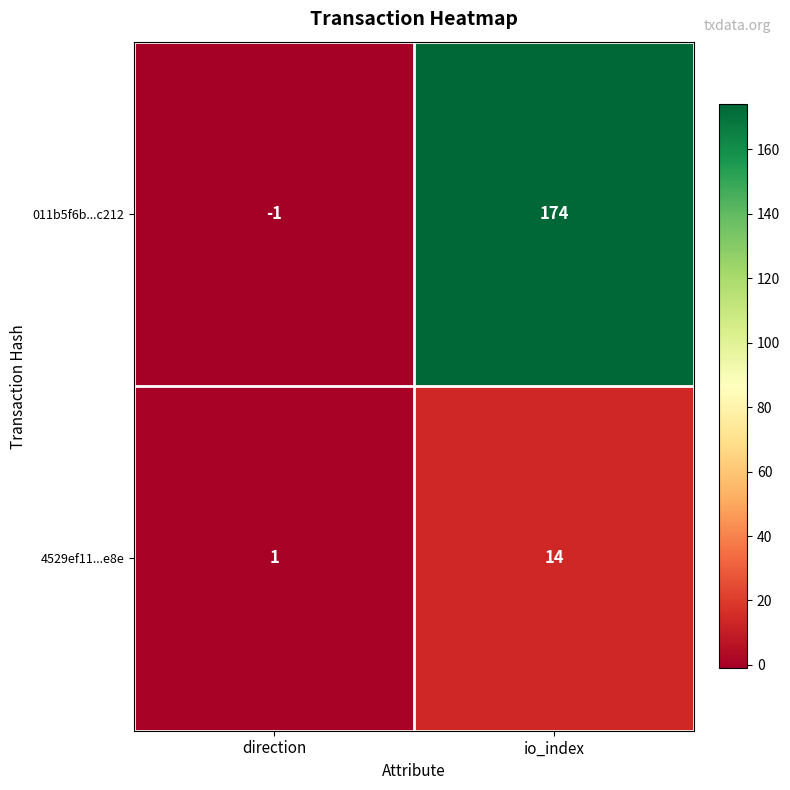

True or false: 4529ef11...e8e has a value of 14 at io_index.

True